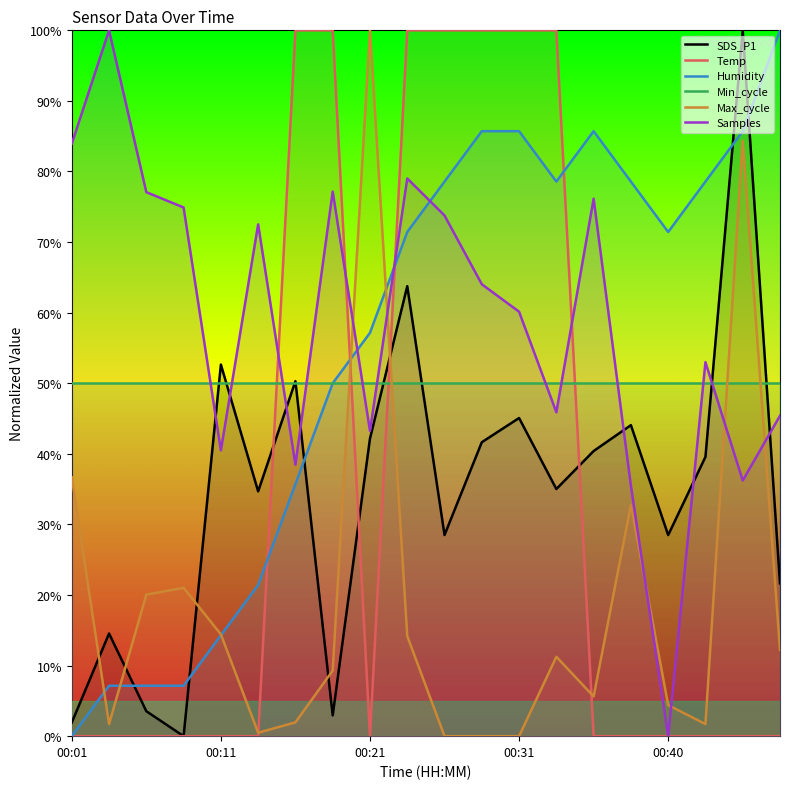

What is the average value of the Humidity series?

55.0